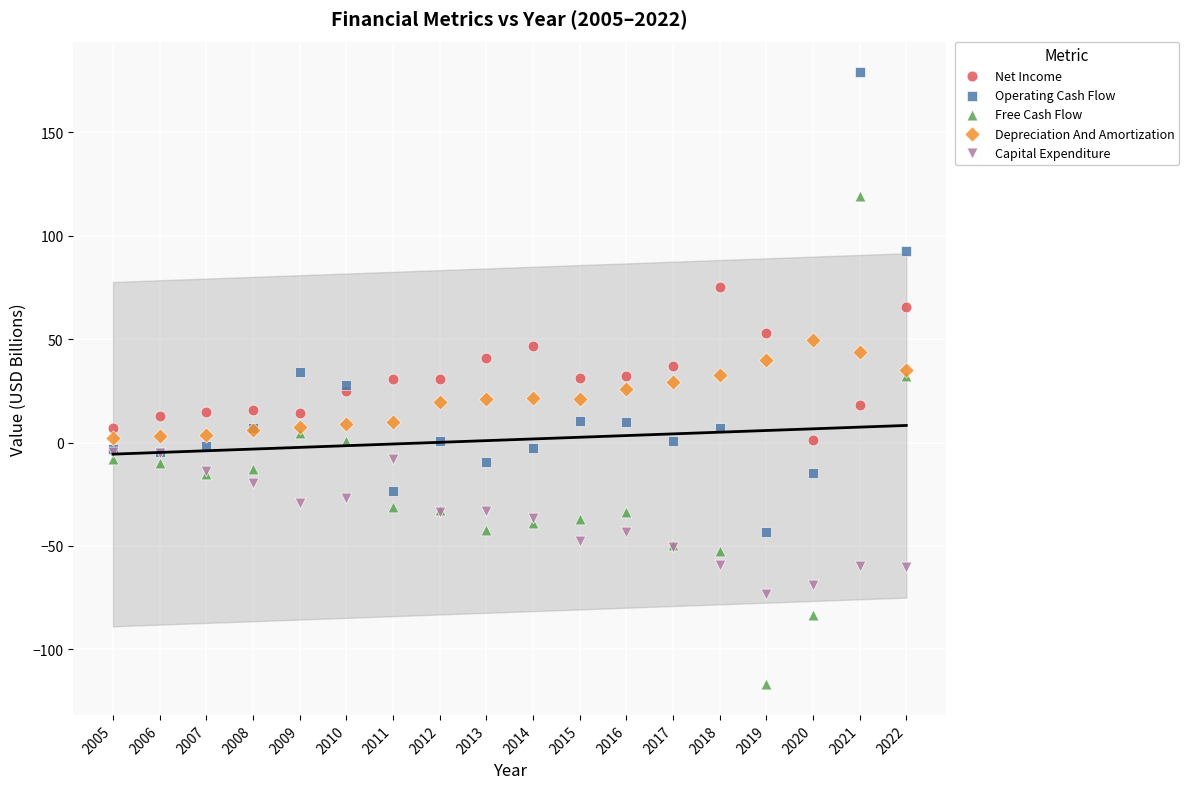

Which series reaches the minimum Y coordinate?

Free Cash Flow